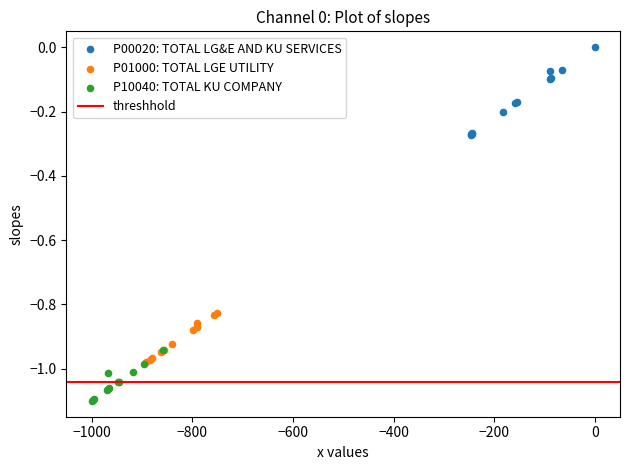

Which series has the widest spread of Y values?

P00020: TOTAL LG&E AND KU SERVICES